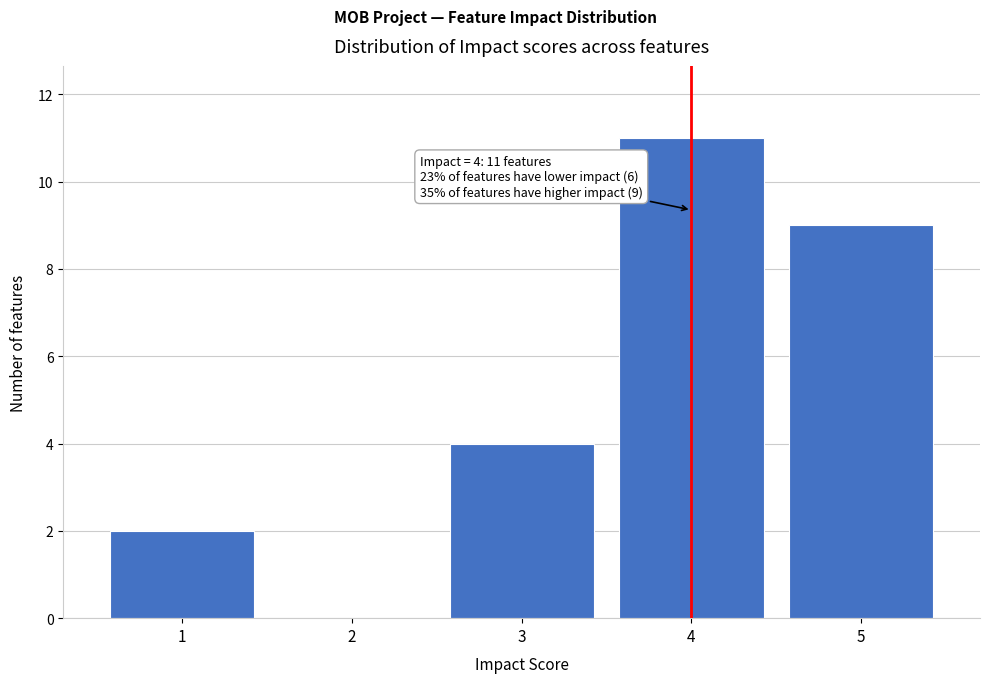

Reading right to left, extract all data points from this chart.

5=9	4=11	3=4	2=0	1=2